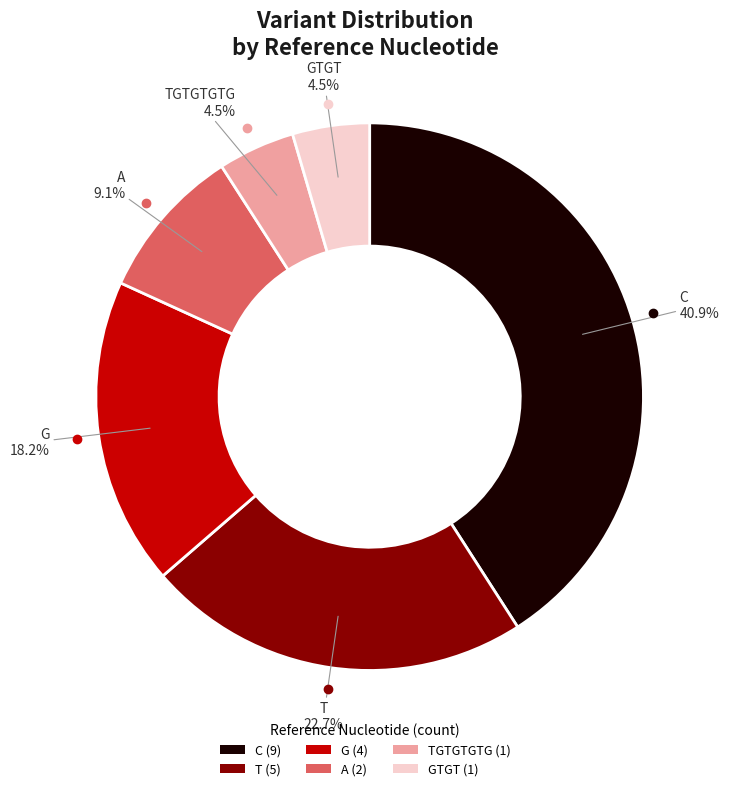

What portion of the pie excludes A (2)?

90.9%